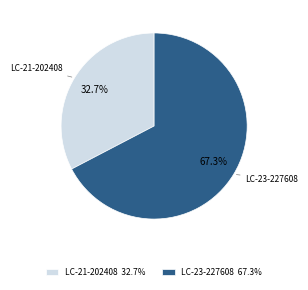

Rank the categories by value from highest to lowest.

LC-23-227608 67.3%, LC-21-202408 32.7%